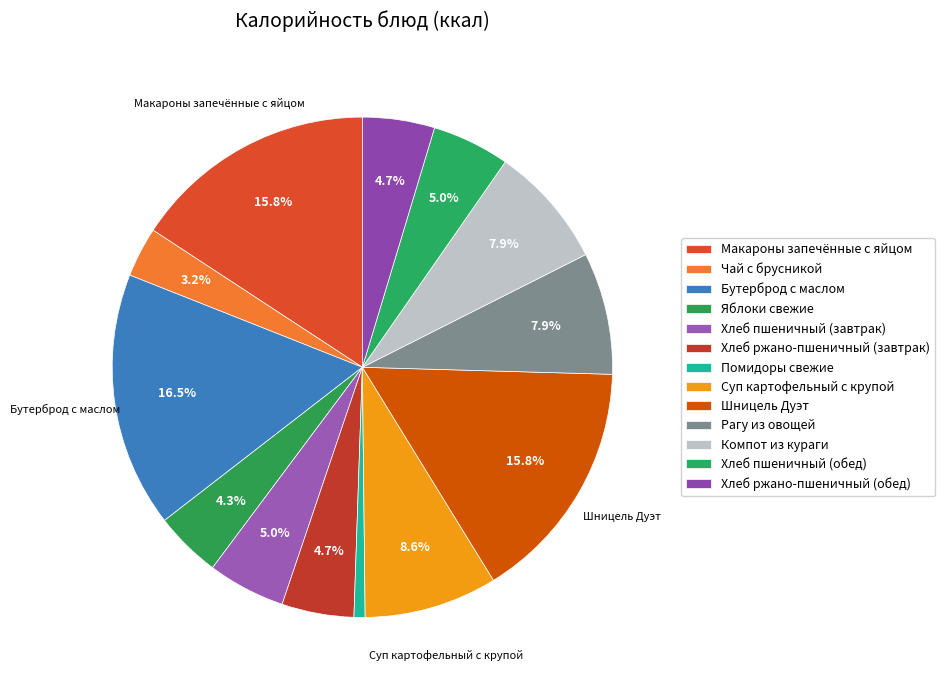

How many slices are in this pie chart?

13